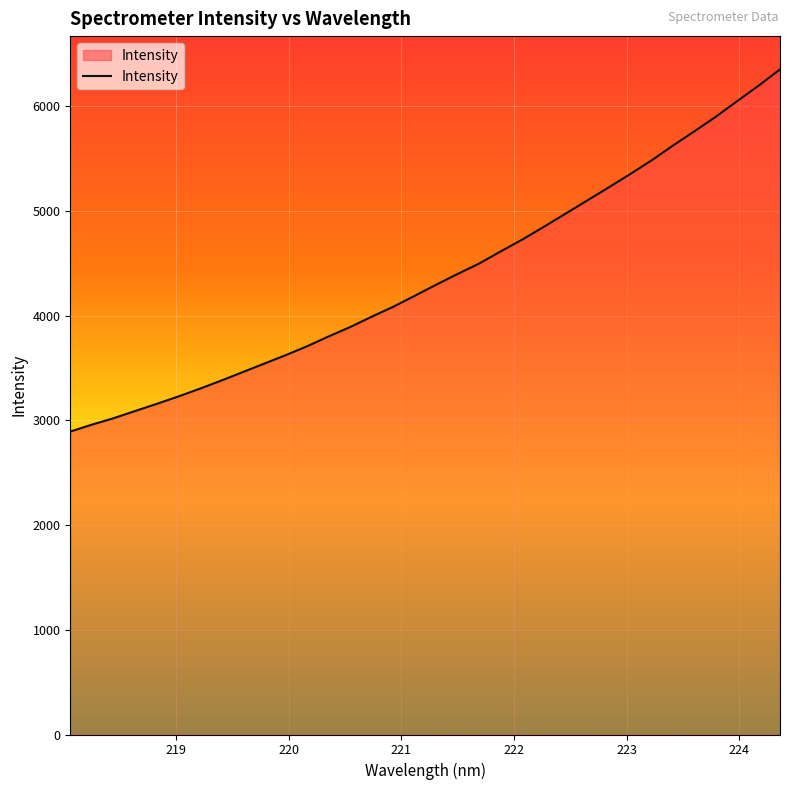

What is the smallest value displayed?

2892.1